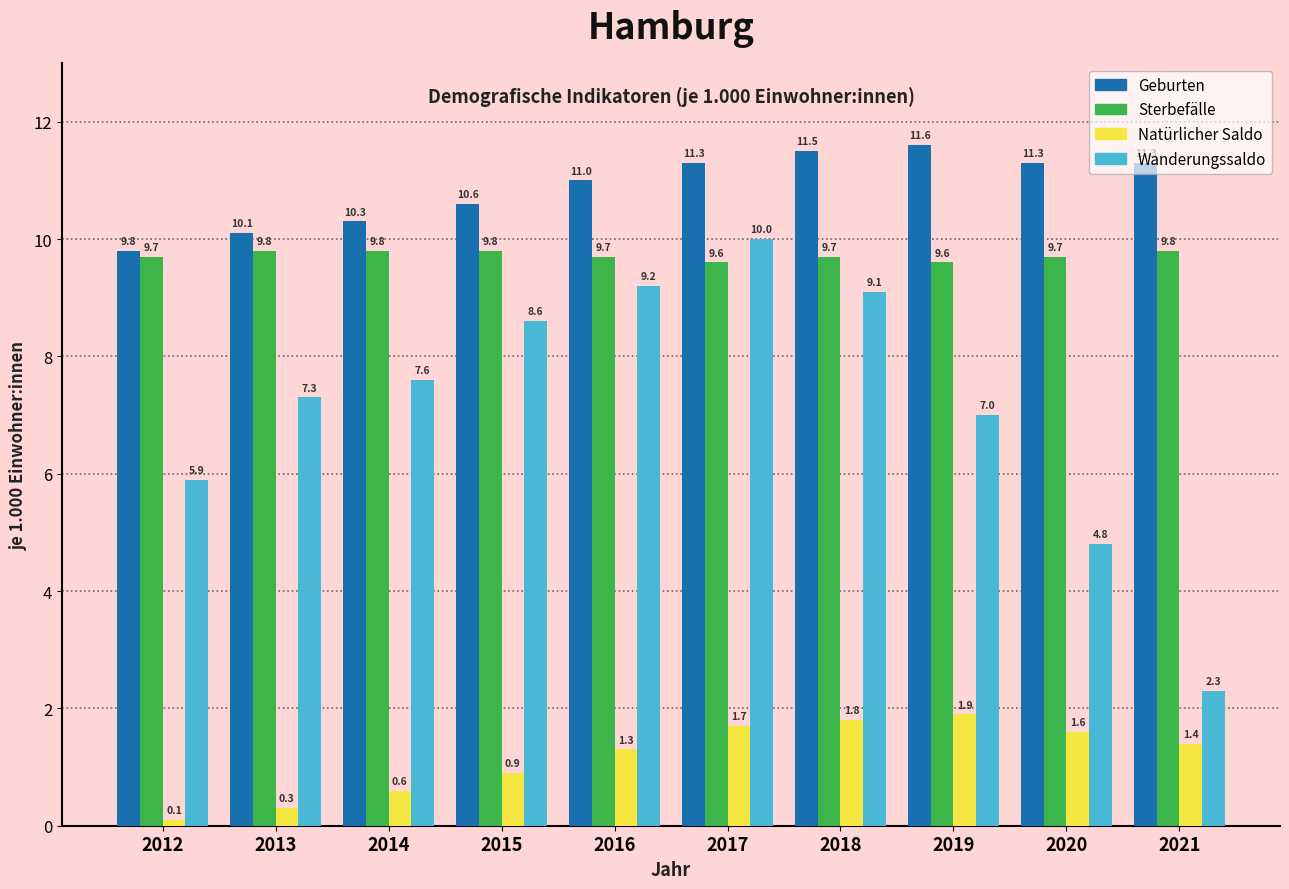

At which category does the chart reach its minimum across all series?

2012